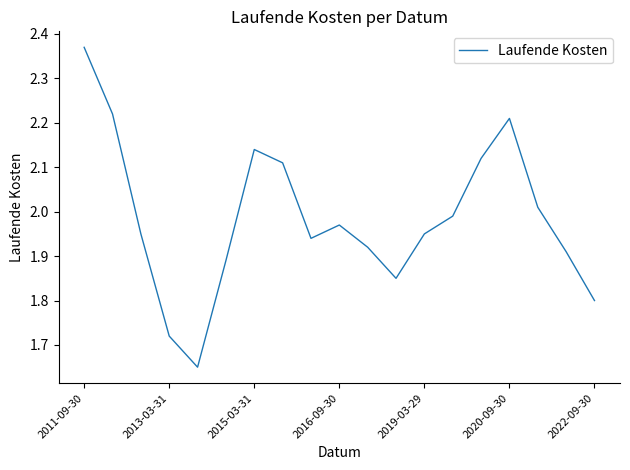

Approximately how many times larger is the value at 2011-09-30 compared to 2019-03-29?

1.2